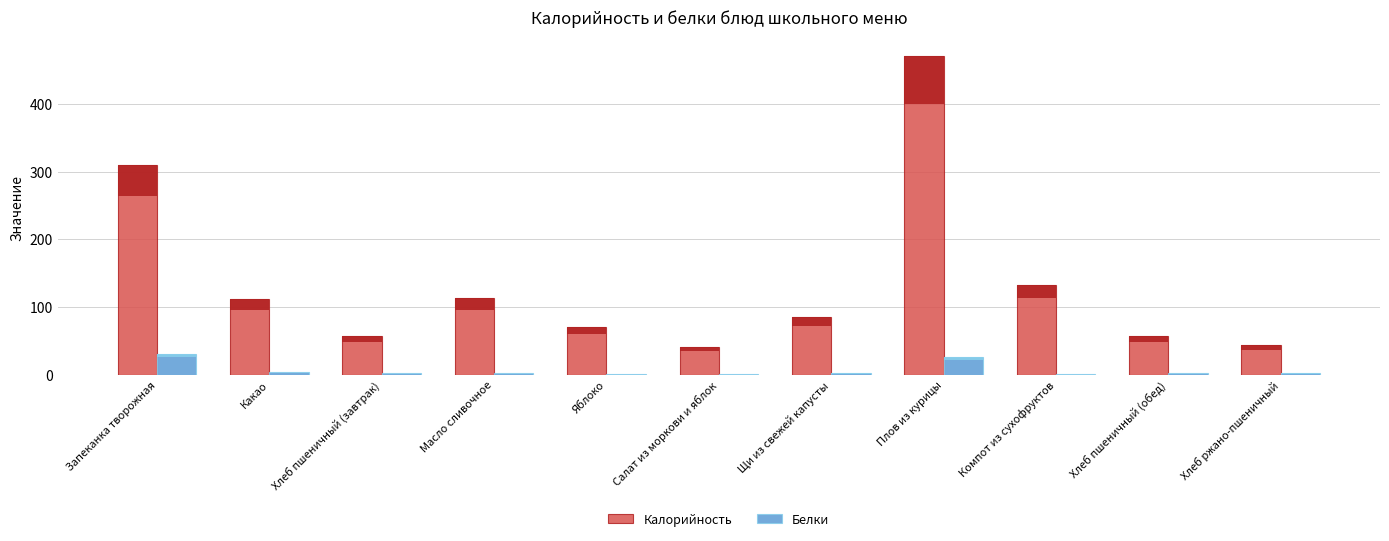

What is the label of the 2nd bar from the left?

Какао